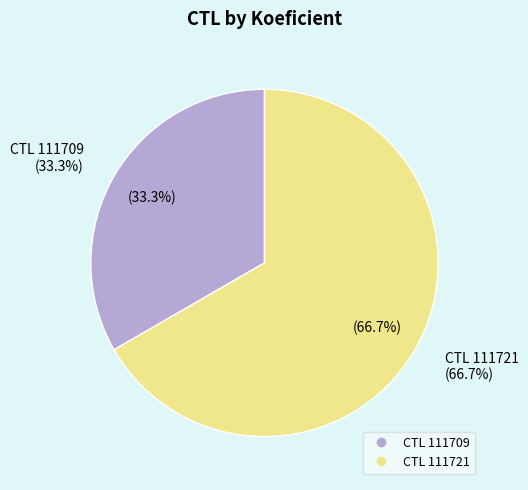

What is the total percentage of 111709 and 111721?

100.0%